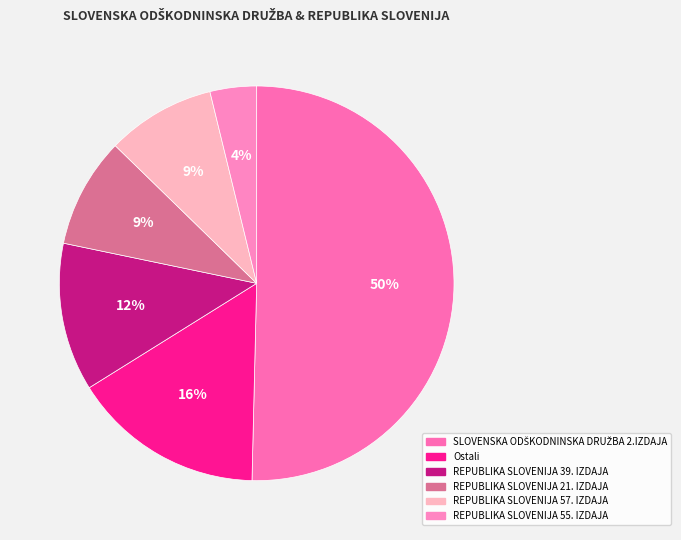

How many slices are in this pie chart?

6